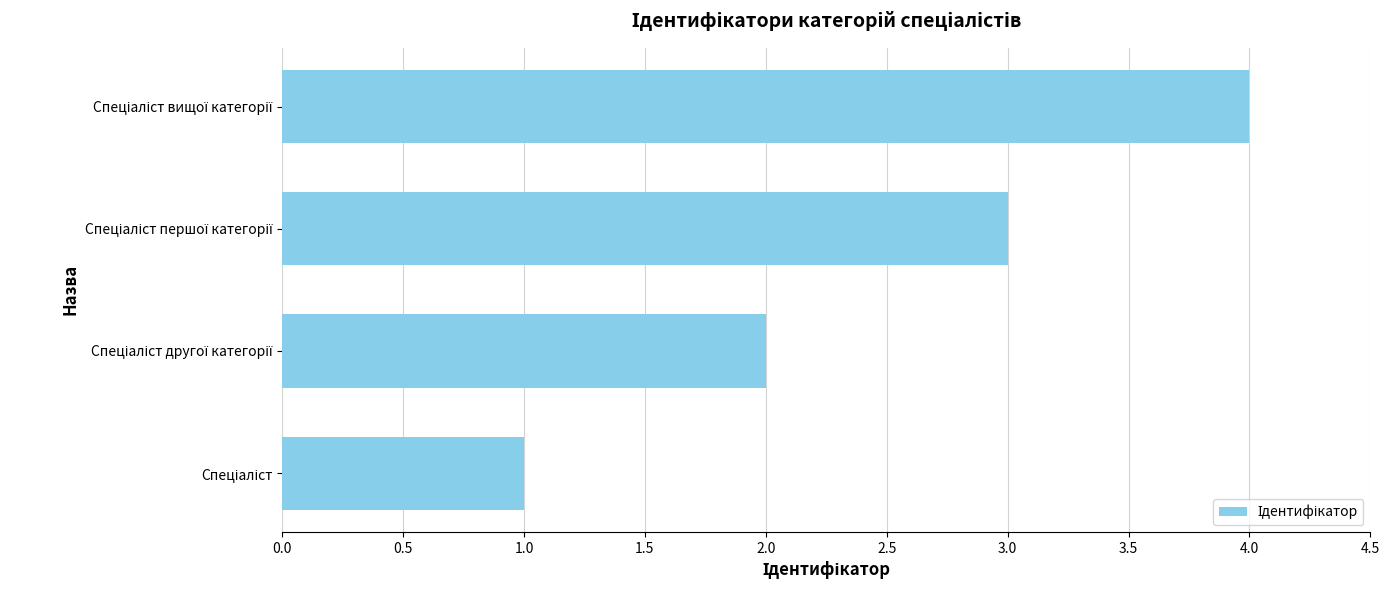

What is the greatest value displayed?

4